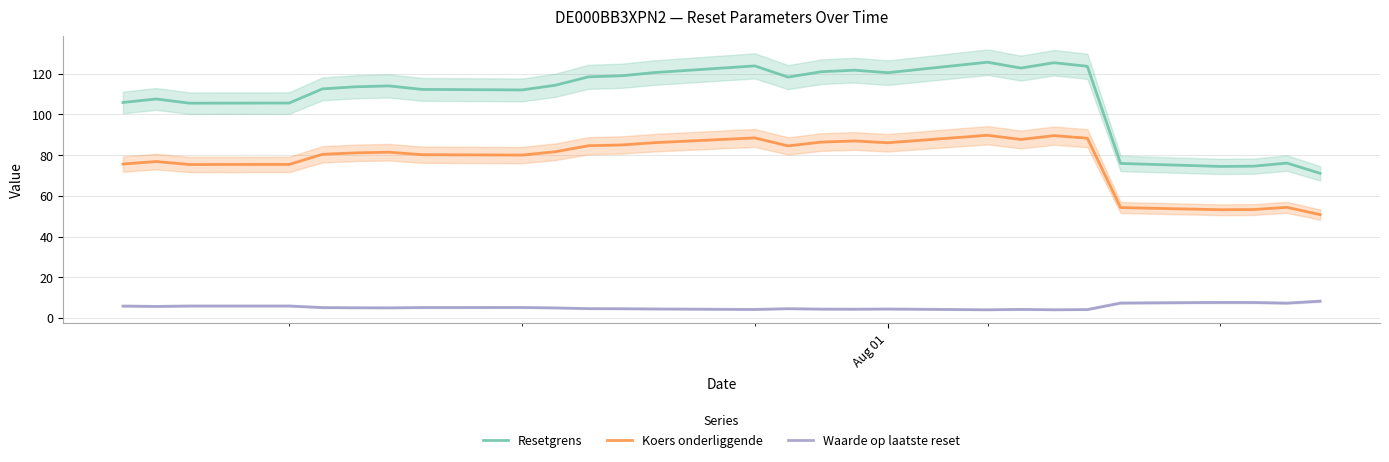

True or false: Resetgrens and Waarde op laatste reset intersect in this chart.

False